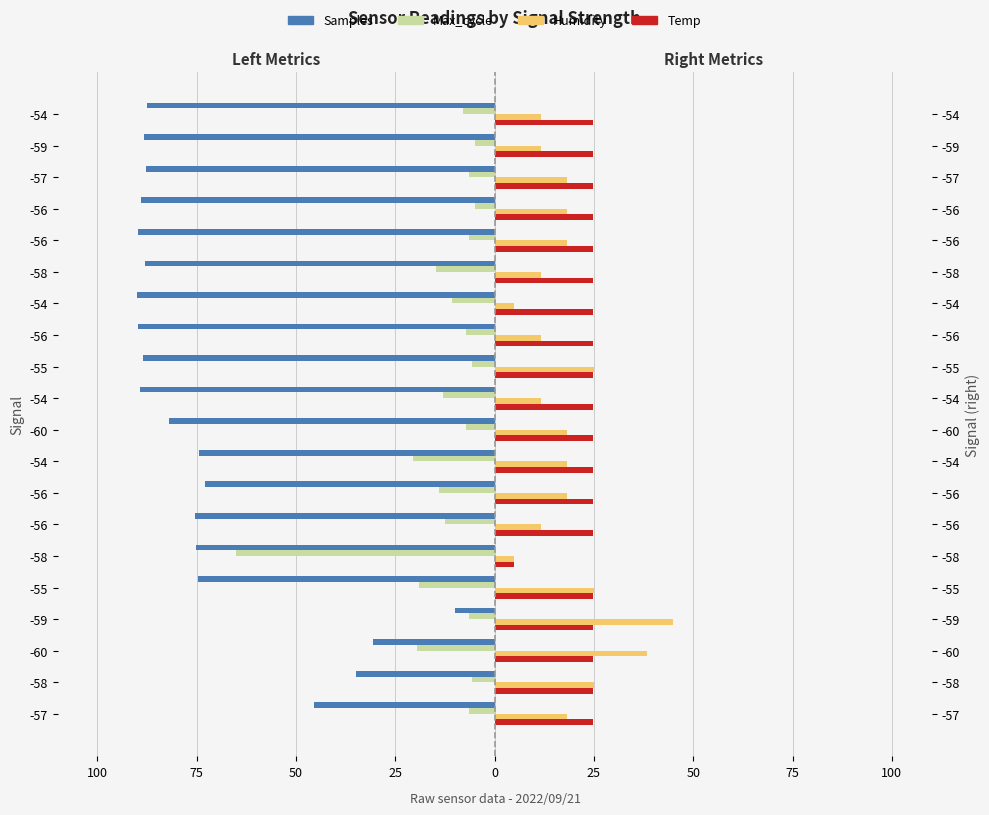

Reading left to right, list all the values displayed in this chart.

Samples: -45.6	-34.9	-30.7	-10.0	-74.8	-75.1	-75.3	-73.0	-74.4	-82.1	-89.2	-88.6	-89.8	-90.0	-88.1	-89.8	-89.1	-87.8	-88.3	-87.5
Max_cycle: -6.5	-5.8	-19.5	-6.5	-18.9	-65.0	-12.5	-13.9	-20.5	-7.3	-12.9	-5.8	-7.1	-10.8	-14.7	-6.5	-5.0	-6.5	-5.0	-7.9
Humidity: 18.3	25.0	38.3	45.0	25.0	5.0	11.7	18.3	18.3	18.3	11.7	25.0	11.7	5.0	11.7	18.3	18.3	18.3	11.7	11.7
Temp: 24.8	24.8	24.8	24.8	24.8	5.0	24.8	24.8	24.8	24.8	24.8	24.8	24.8	24.8	24.8	24.8	24.8	24.8	24.8	24.8